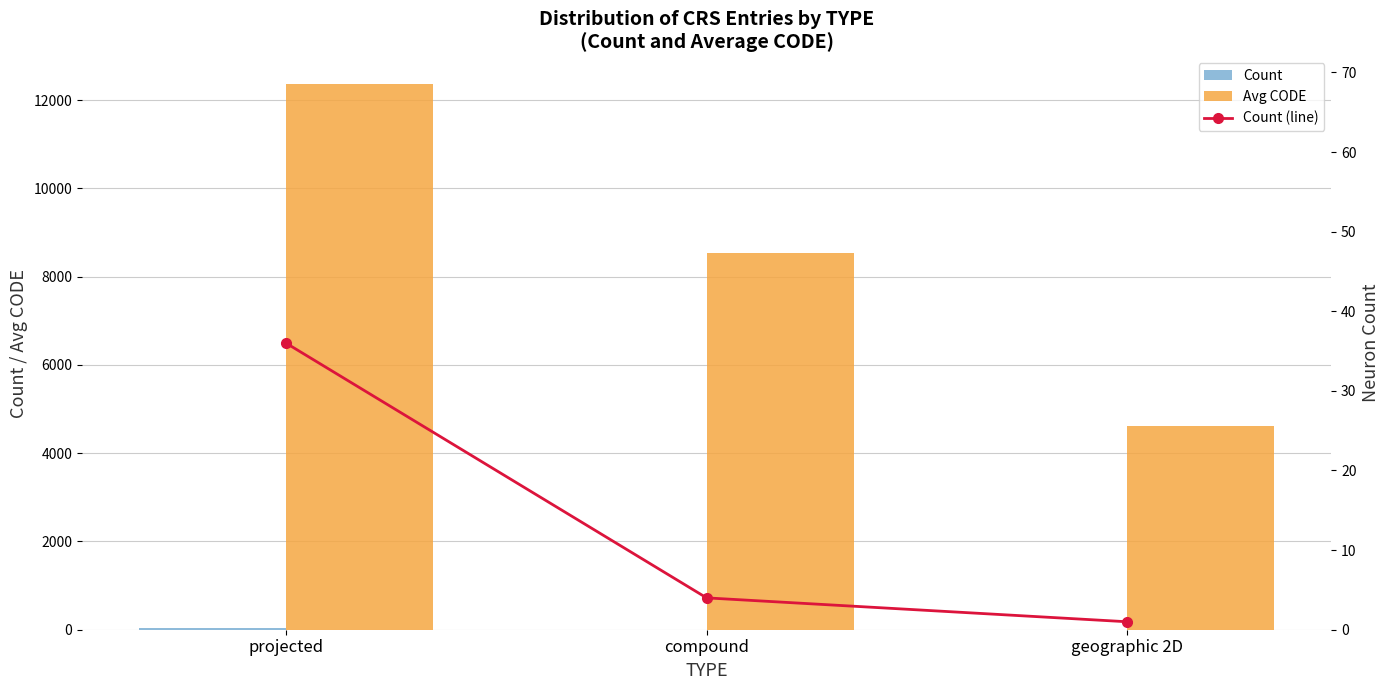

Reading right to left, extract all data points from this chart.

Count: geographic 2D=1	compound=4	projected=36
Avg CODE: geographic 2D=4610	compound=8528	projected=12372
Count (line): geographic 2D=1	compound=4	projected=36